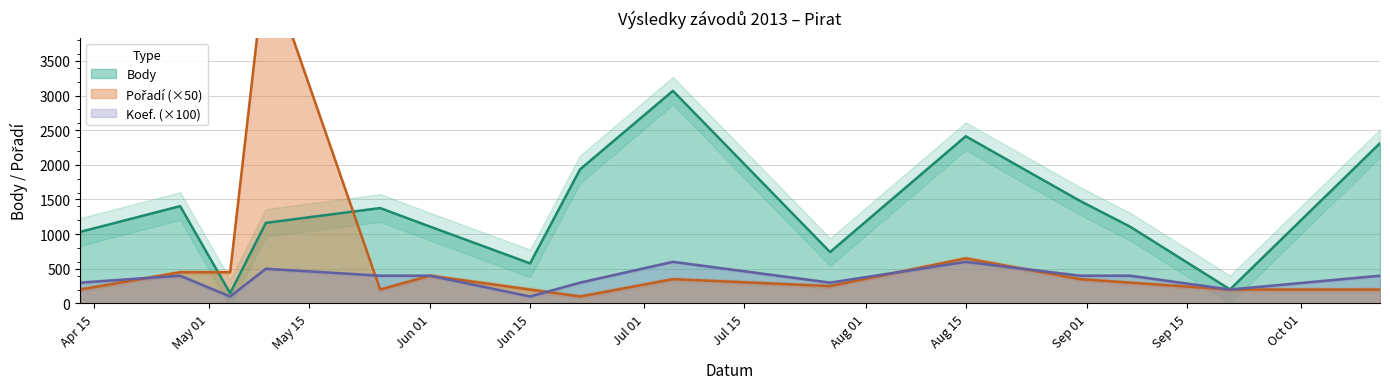

Which series has the largest total across all categories?

Body